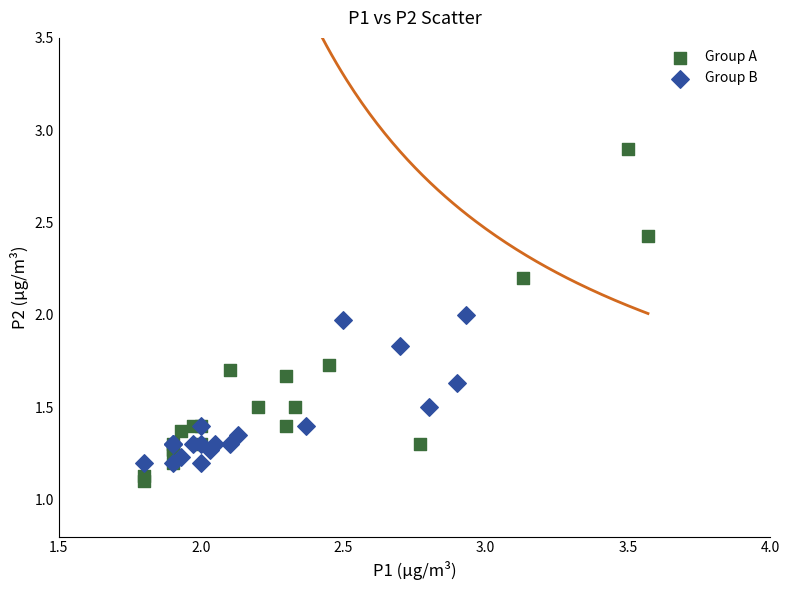

Which series contains the lowest Y value?

Group A